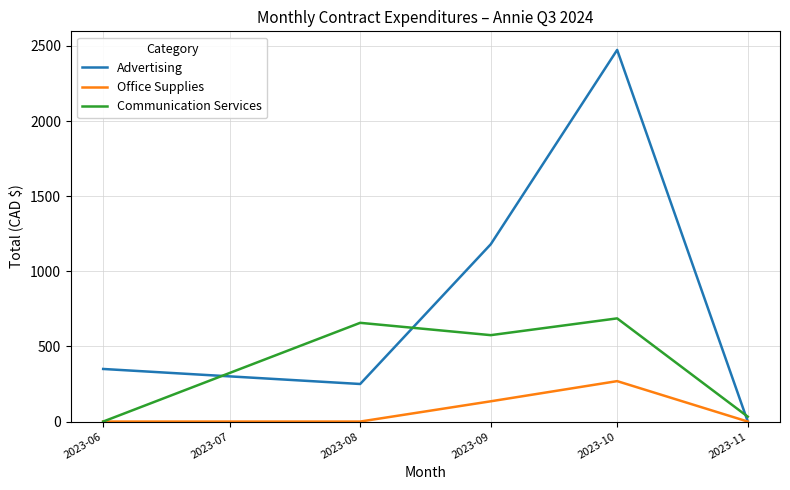

Between which two adjacent categories do Advertising and Communication Services first intersect?

2023-06 and 2023-08